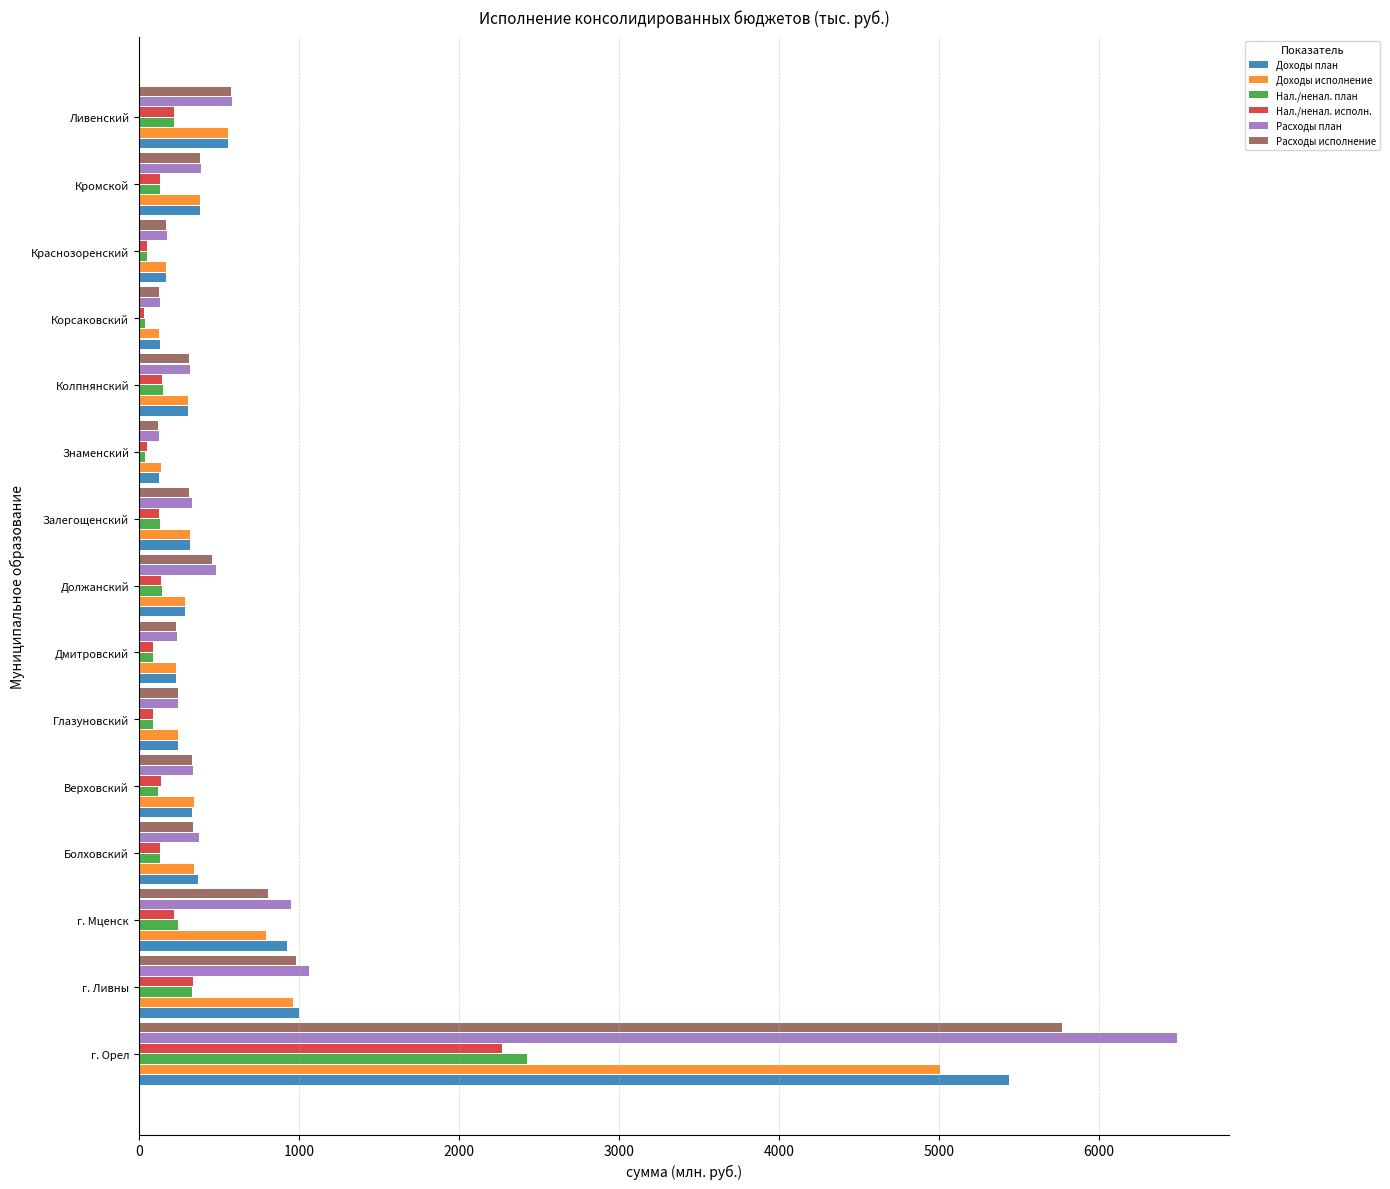

At which category is the sum across all series the highest?

г. Орел